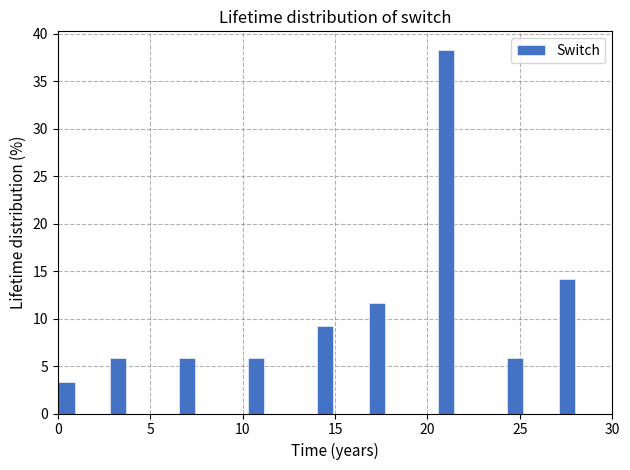

Read against the x-axis, roughly where is the centre of the tallest bar?

21.0